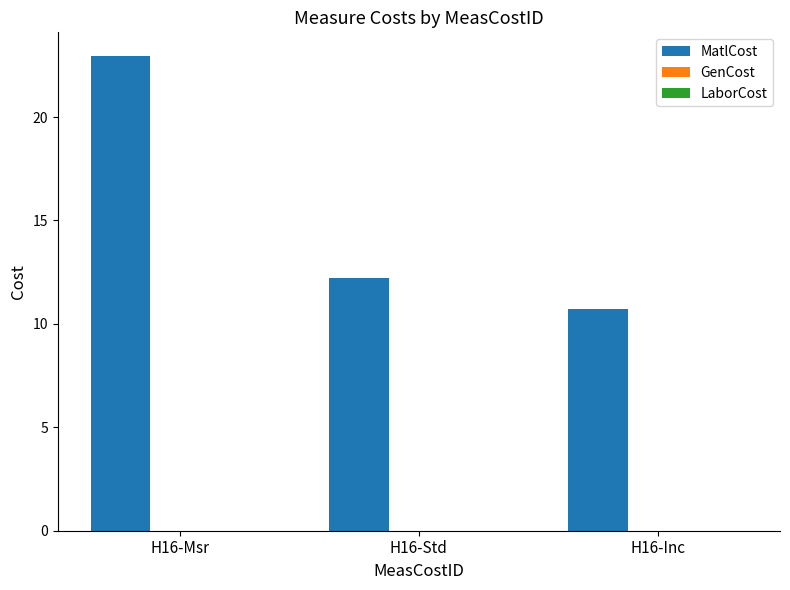

Rank the categories by value from lowest to highest.

H16-Inc, H16-Std, H16-Msr